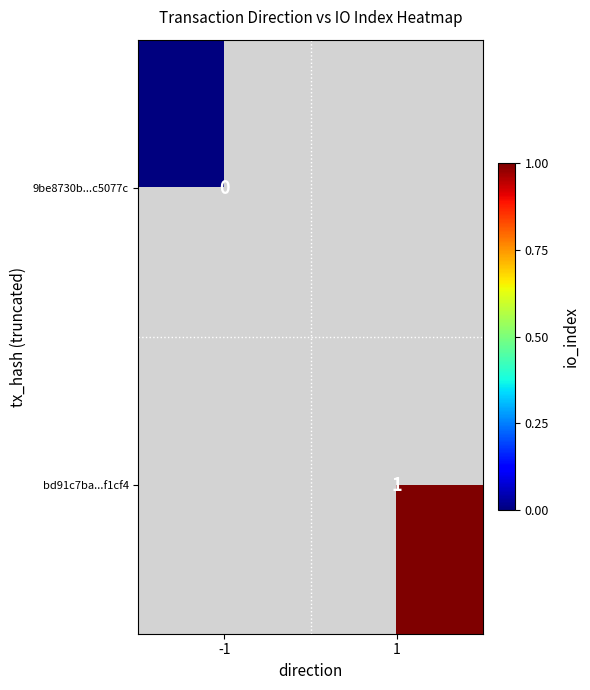

Is the value of bd91c7ba...f1cf4 at 1 greater than the value of 9be8730b...c5077c at -1?

Yes